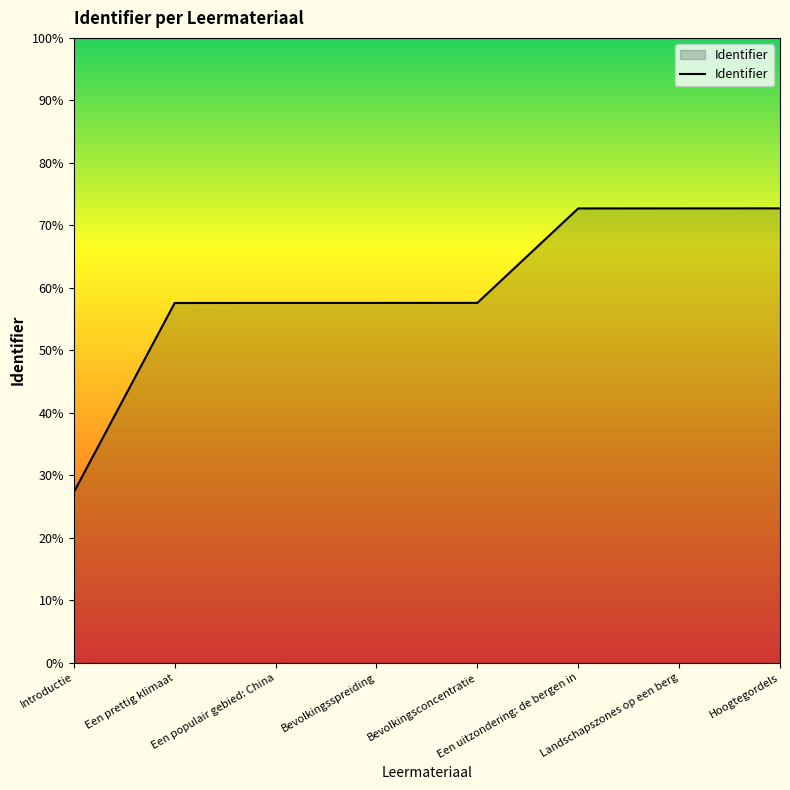

Which label corresponds to the largest value in the chart?

Hoogtegordels